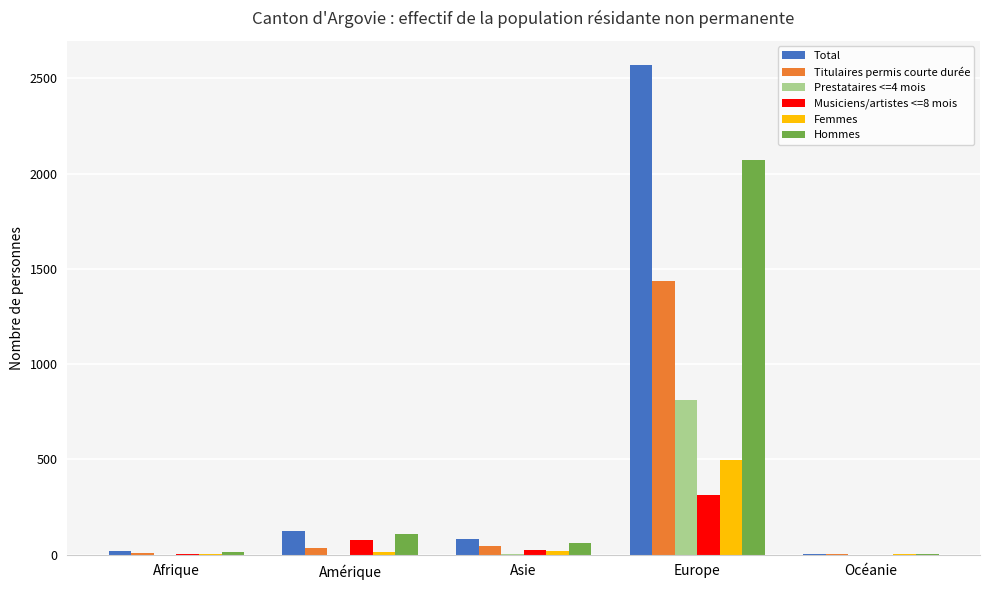

Which label corresponds to the largest value in the chart?

Europe